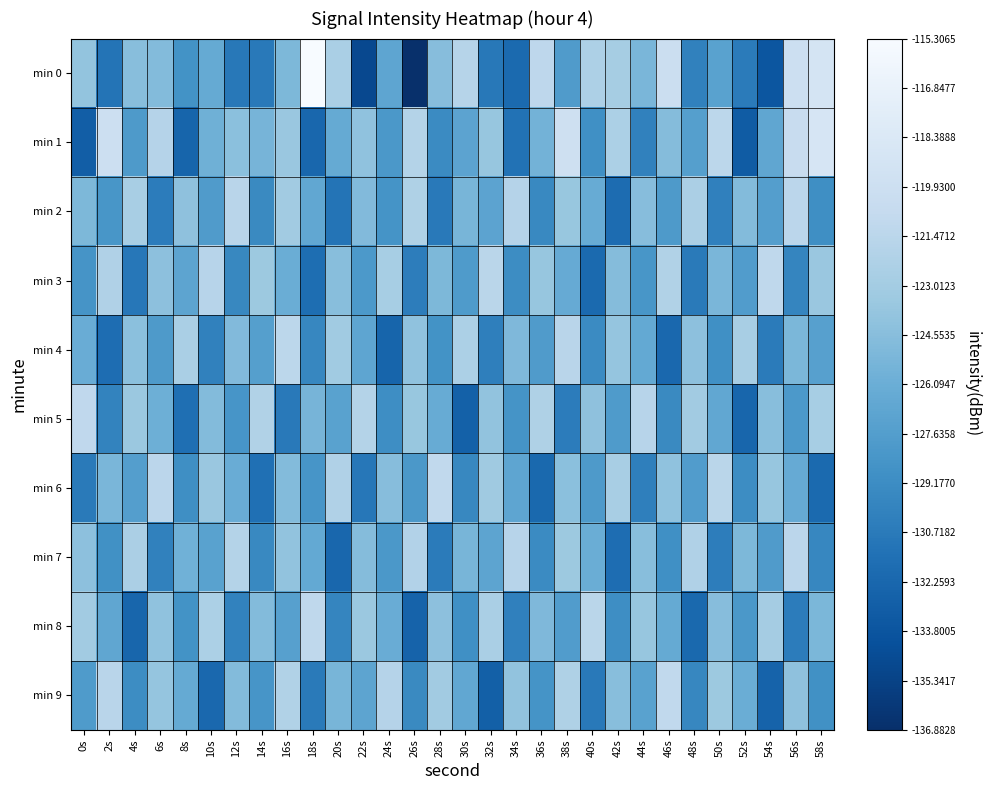

What is the spread (max minus min) of values at 12s?

9.2